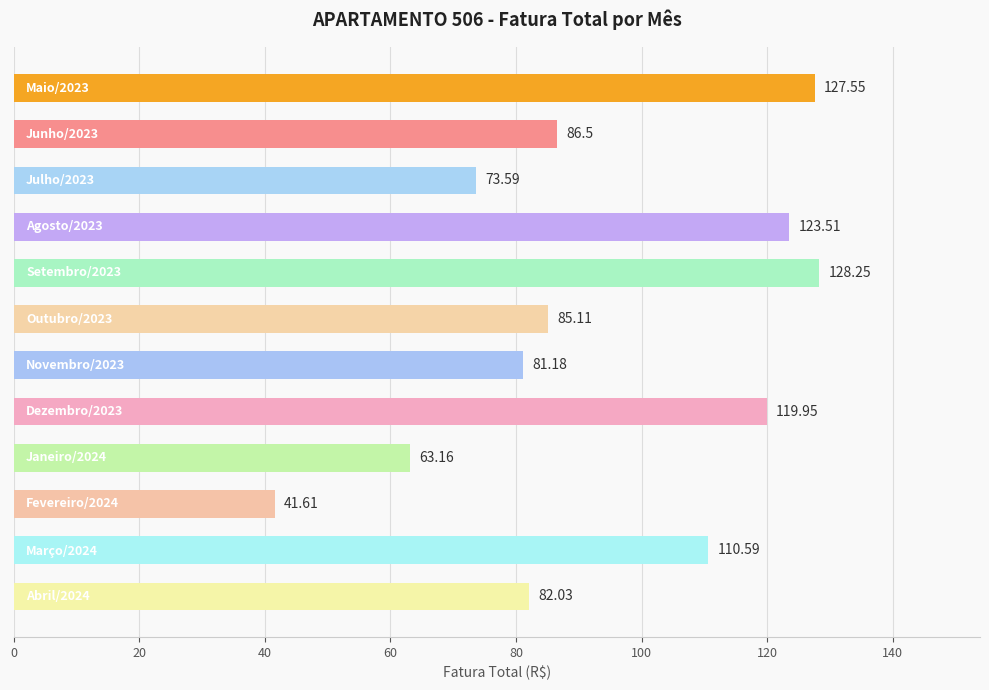

Does the chart contain any negative values?

No